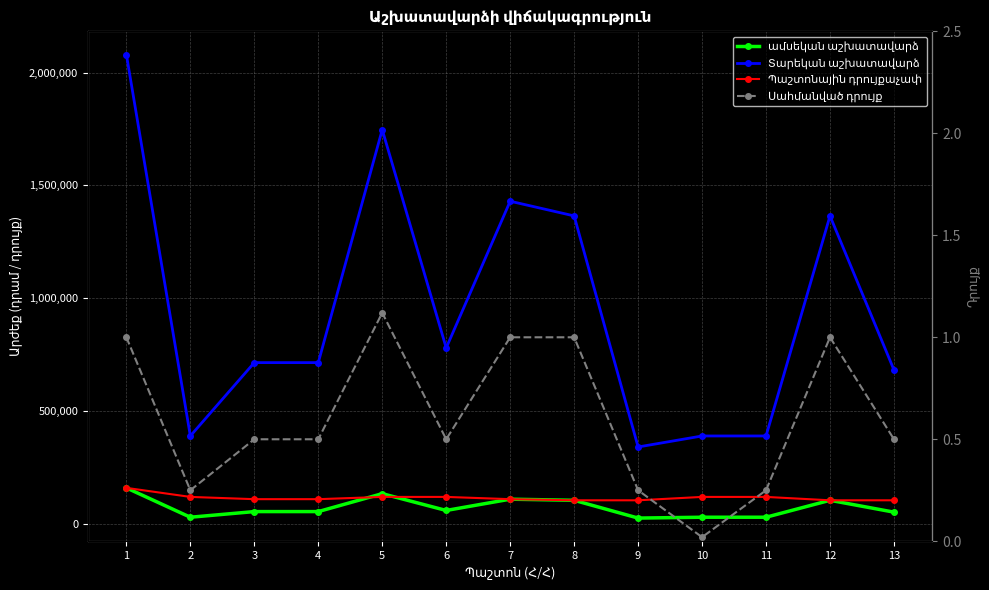

True or false: ամսեկան աշխատավարձ and Տարեկան աշխատավարձ intersect in this chart.

False